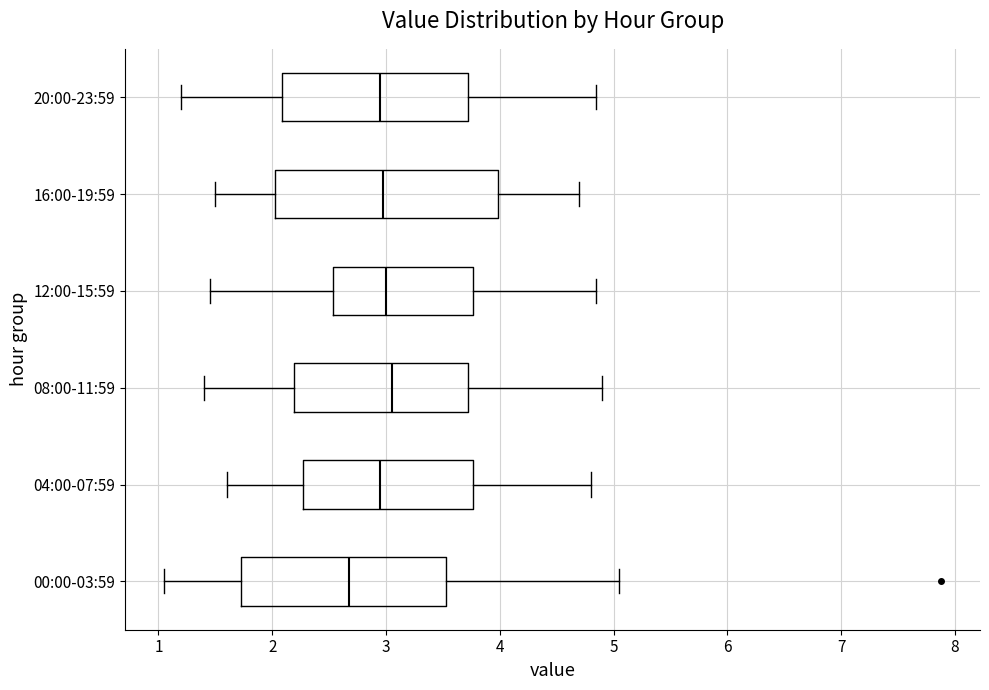

Which box has the furthest to the left median line?

00:00-03:59